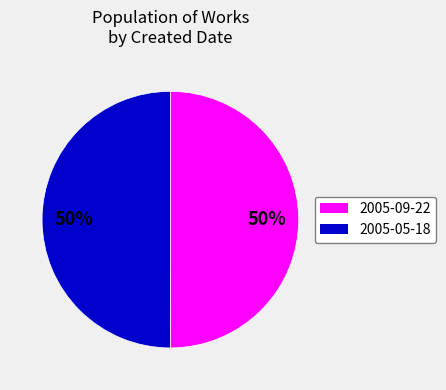

To the nearest percent, what is the average slice percentage?

50%